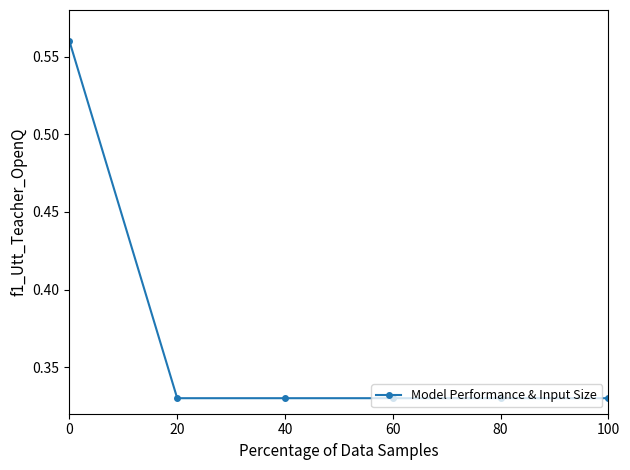

How many lines are shown in the chart?

1